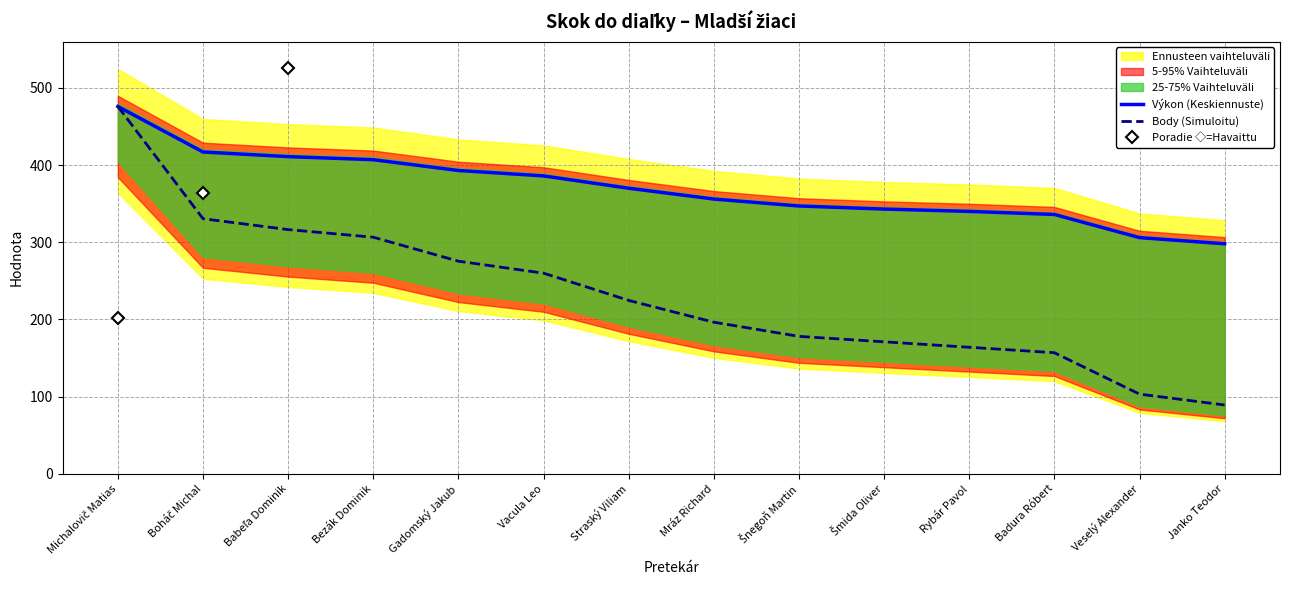

The value of Výkon (Keskiennuste) at Boháč Michal is 417.0. True or false?

True